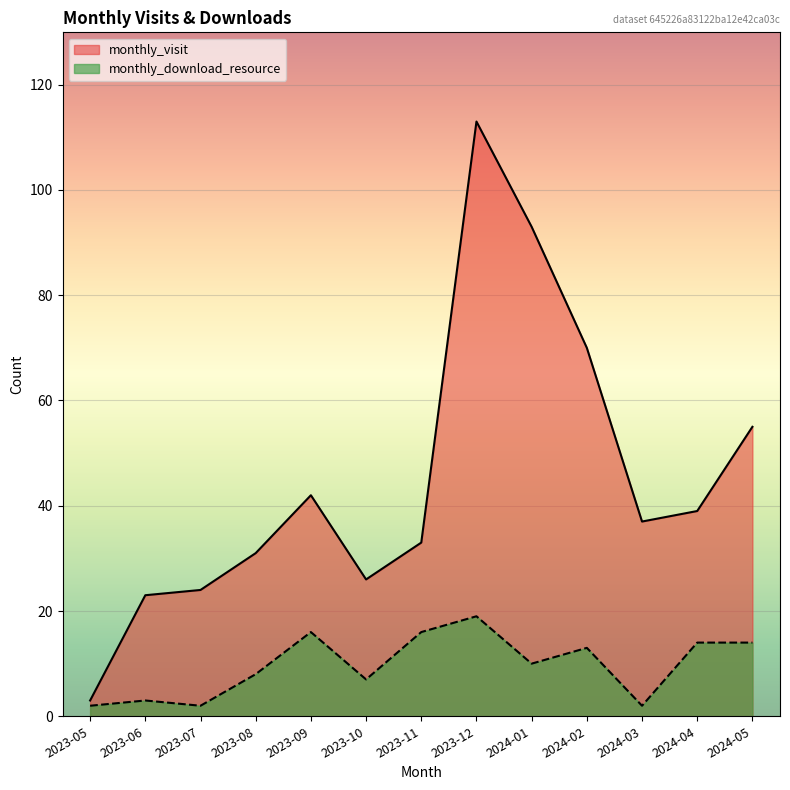

How many categories are shown in the chart?

13